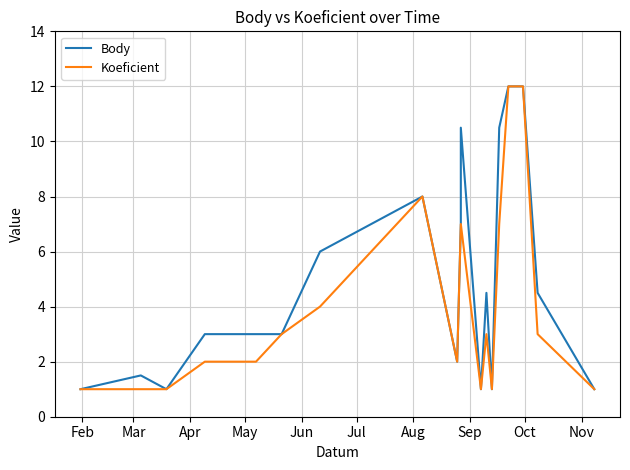

What is the difference between the second highest and second lowest values in the Koeficient series?

11.0